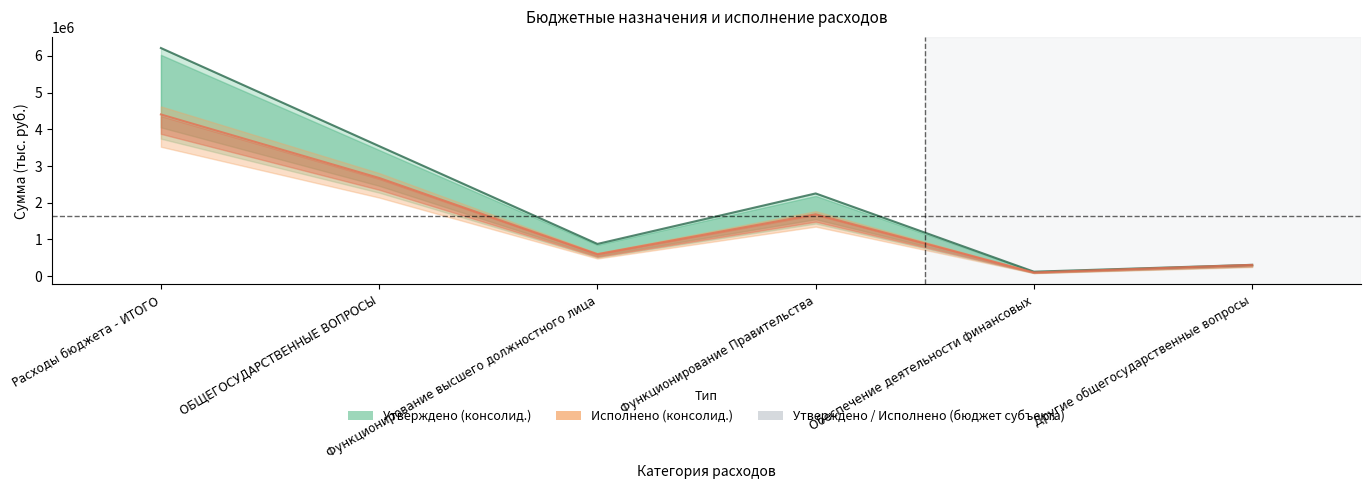

What is the maximum value for Утверждено (консолид.)?

6213384.9